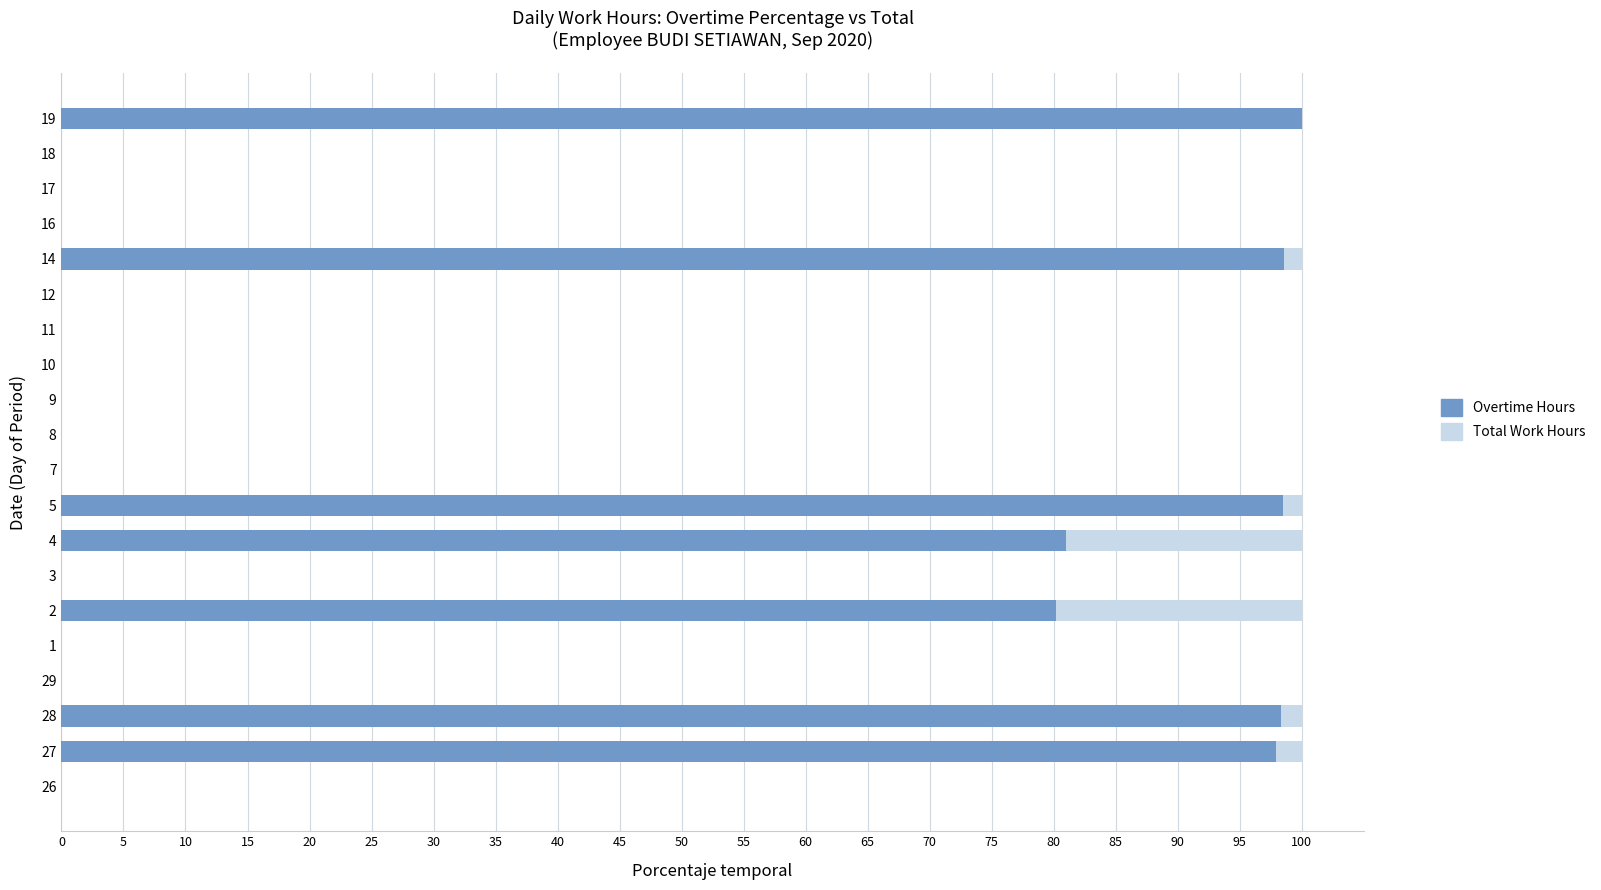

Reading right to left, list all the values displayed in this chart.

Total Work Hours (greedy): 100.0	0.0	0.0	0.0	100.0	0.0	0.0	0.0	0.0	0.0	0.0	100.0	100.0	0.0	100.0	0.0	0.0	100.0	100.0	0.0
Overtime Hours: 100.0	0.0	0.0	0.0	98.6	0.0	0.0	0.0	0.0	0.0	0.0	98.4	81.0	0.0	80.2	0.0	0.0	98.3	97.9	0.0